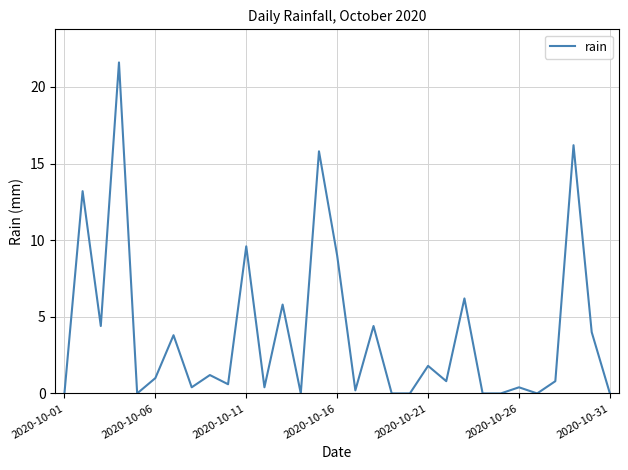

What is the maximum value shown in the chart?

21.6